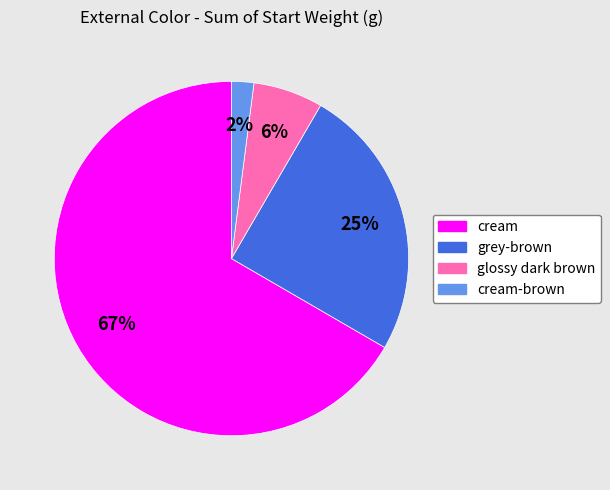

To the nearest percent, what is the average slice percentage?

25%